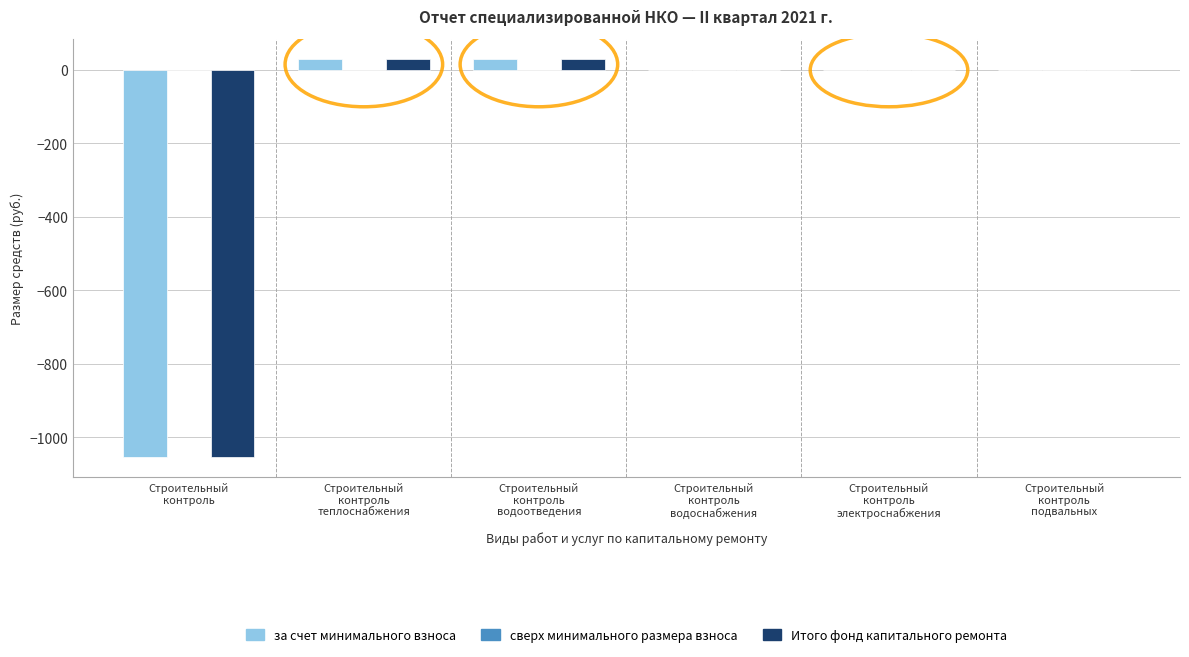

What is the maximum value for Итого фонд капитального ремонта?

30.9